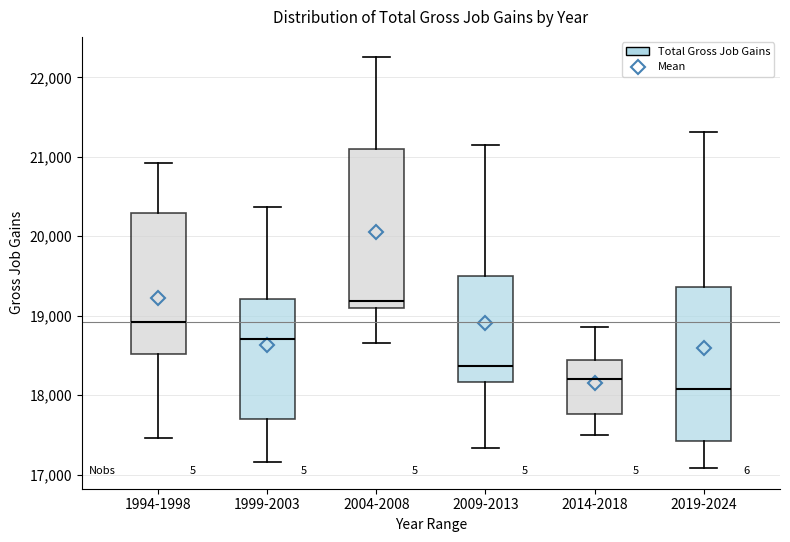

Where does the median line of the box for 2014-2018 sit on the y-axis? The values are not printed on the chart, so give them approximately, as read against the axis.

18200